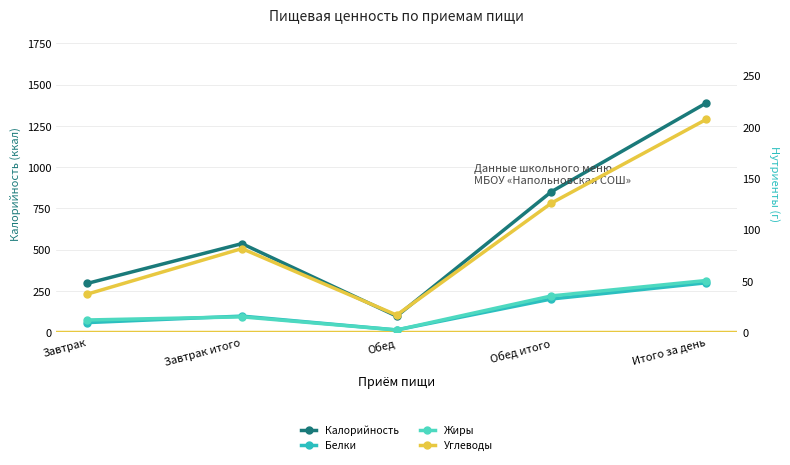

How many interior local valleys does the Углеводы series have?

1